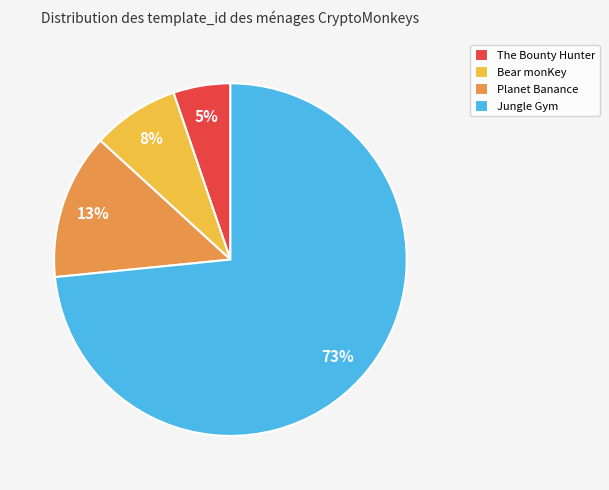

Which slice is the smallest?

The Bounty Hunter